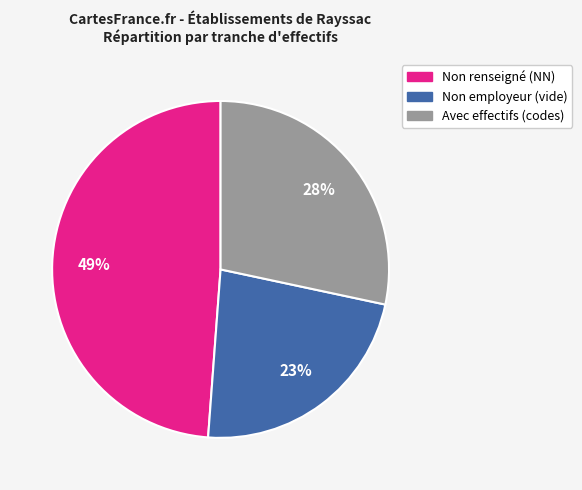

Does any single category account for the majority?

No